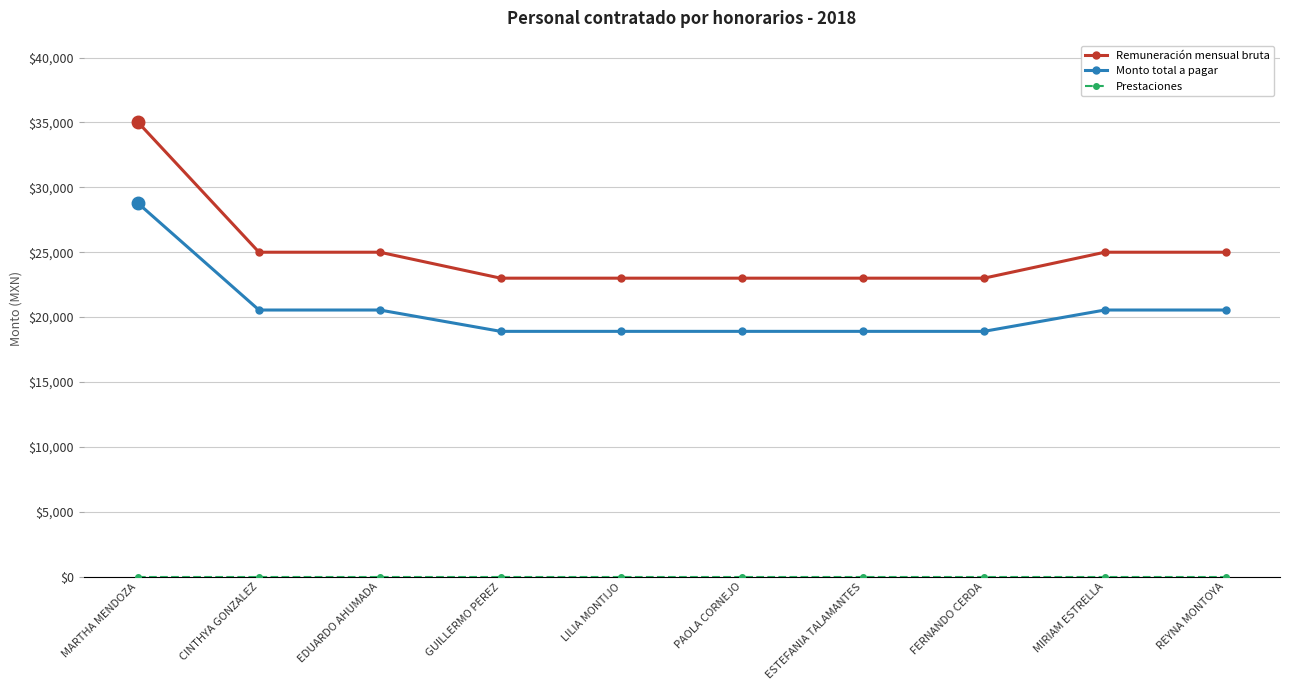

At how many categories does at least one series exceed 34731?

1